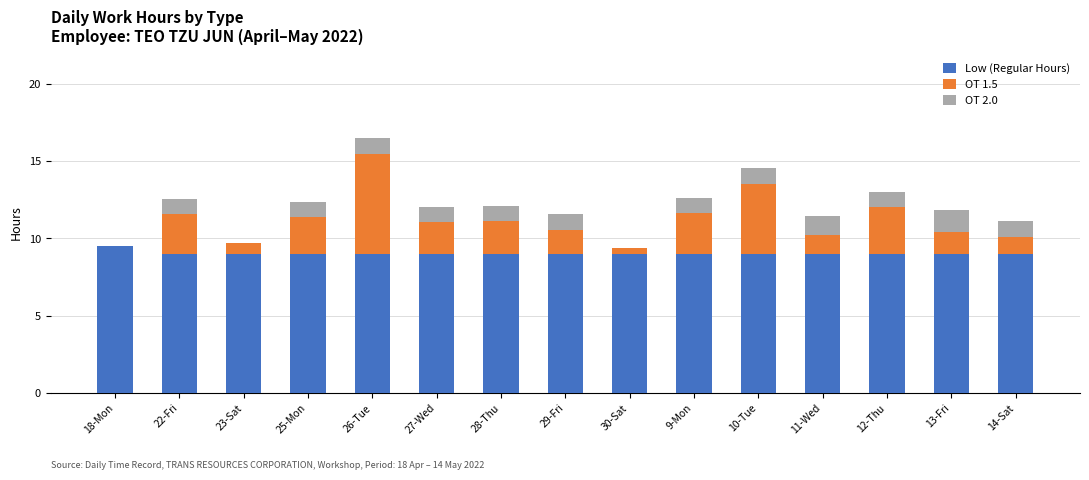

How many categories are shown in the chart?

15